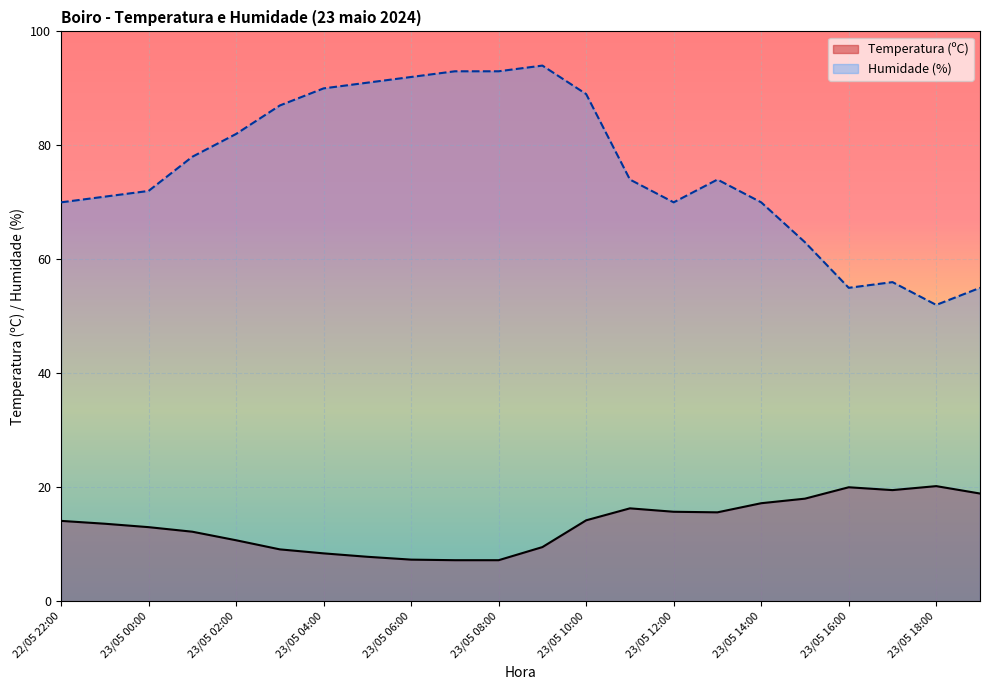

How many lines are shown in the chart?

2